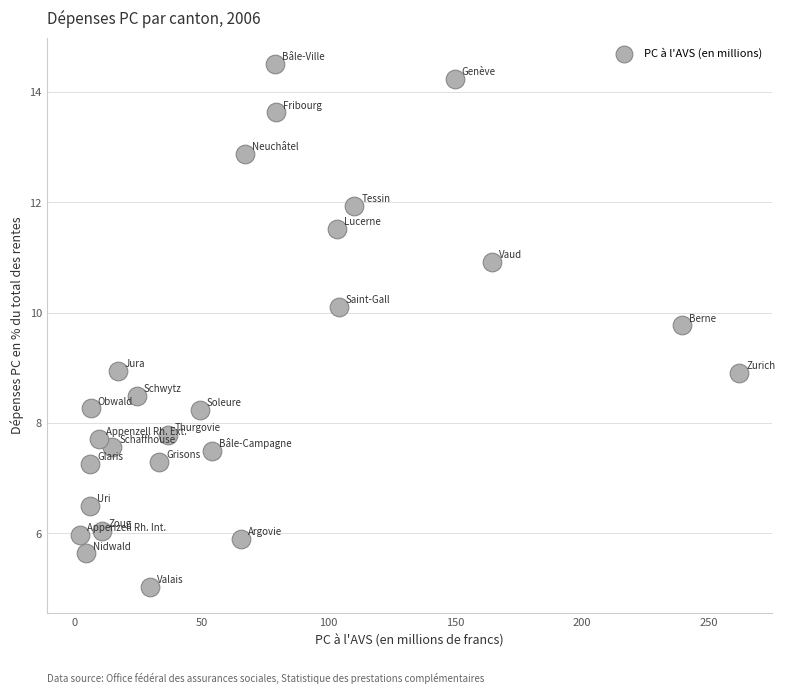

What is the range of Y values (max minus min)?

9.5